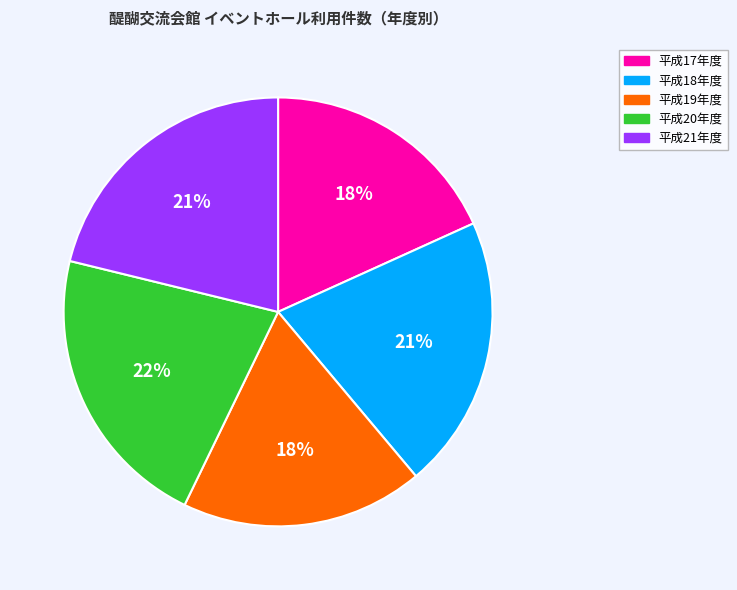

How many segments does this pie chart have?

5